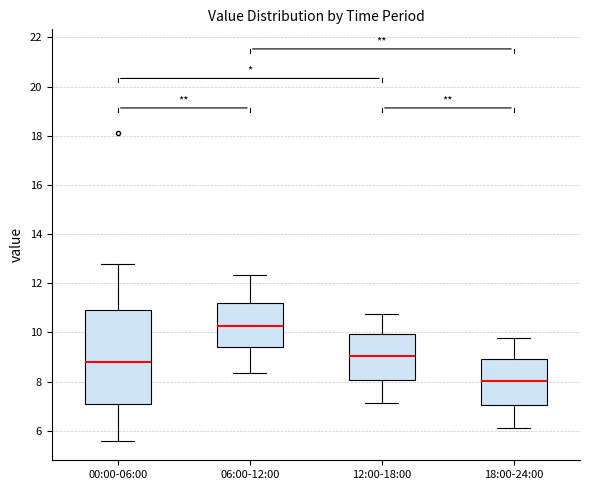

Where does the lower whisker of the box for 06:00-12:00 end on the y-axis? The values are not printed on the chart, so give them approximately, as read against the axis.

8.4